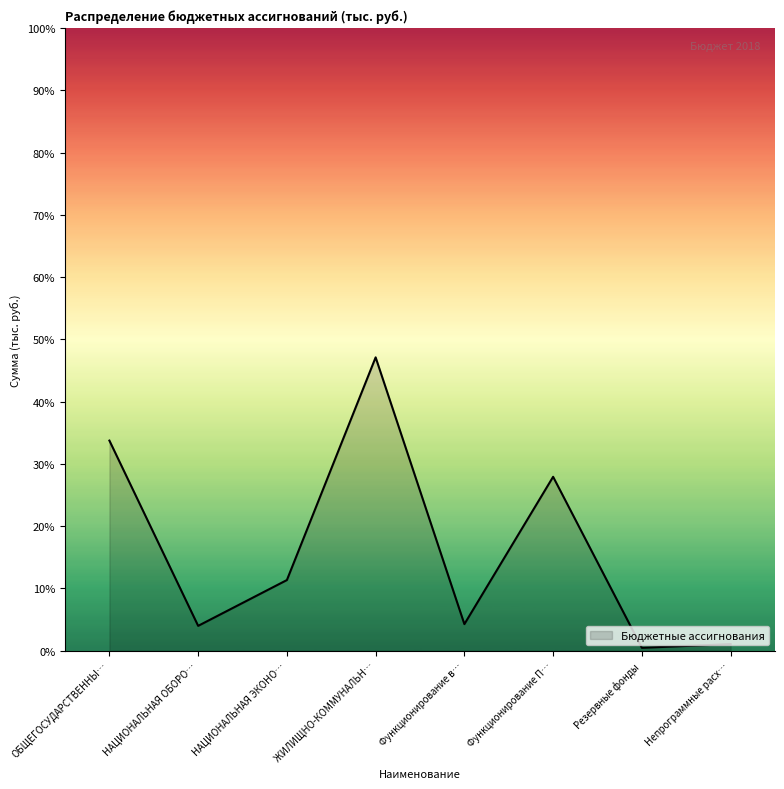

Does the chart display data point markers on the line(s)?

No